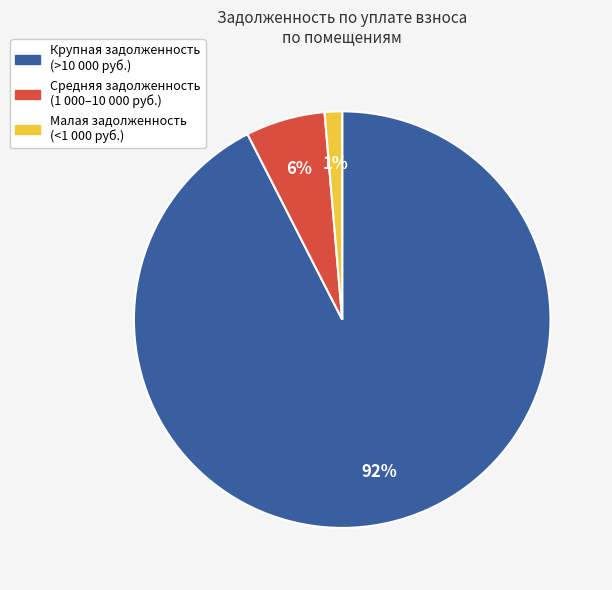

How many segments does this pie chart have?

3